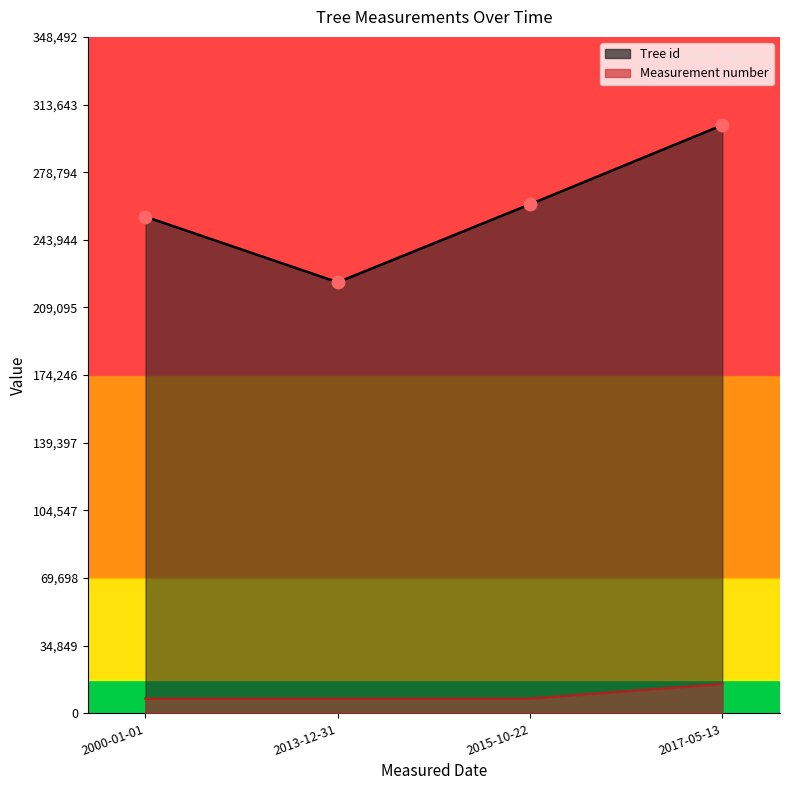

Which has a higher value, 2017-05-13 or 2015-10-22?

2017-05-13